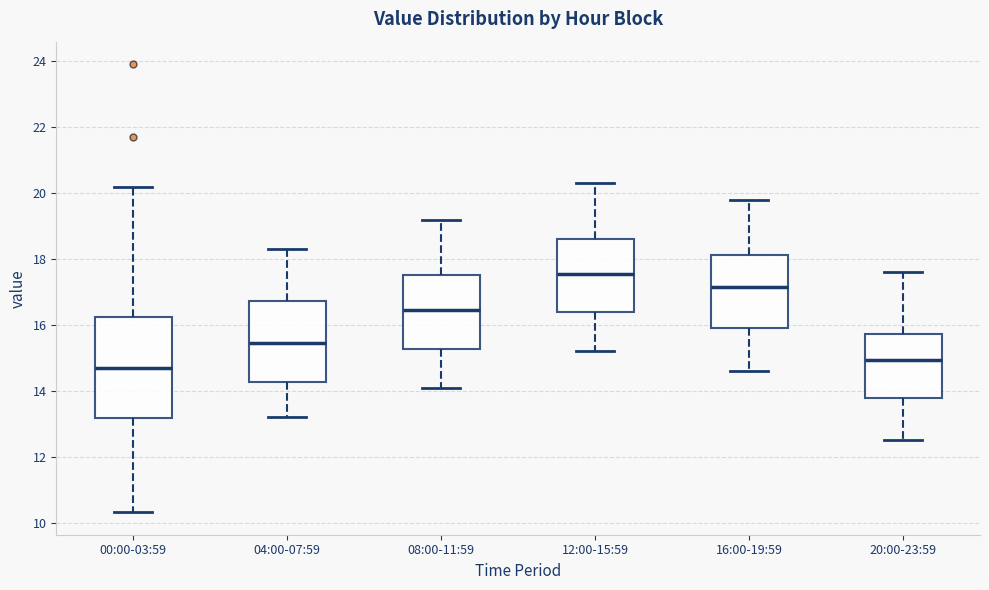

Comparing the boxes themselves (not the whiskers), which one is the tallest?

00:00-03:59